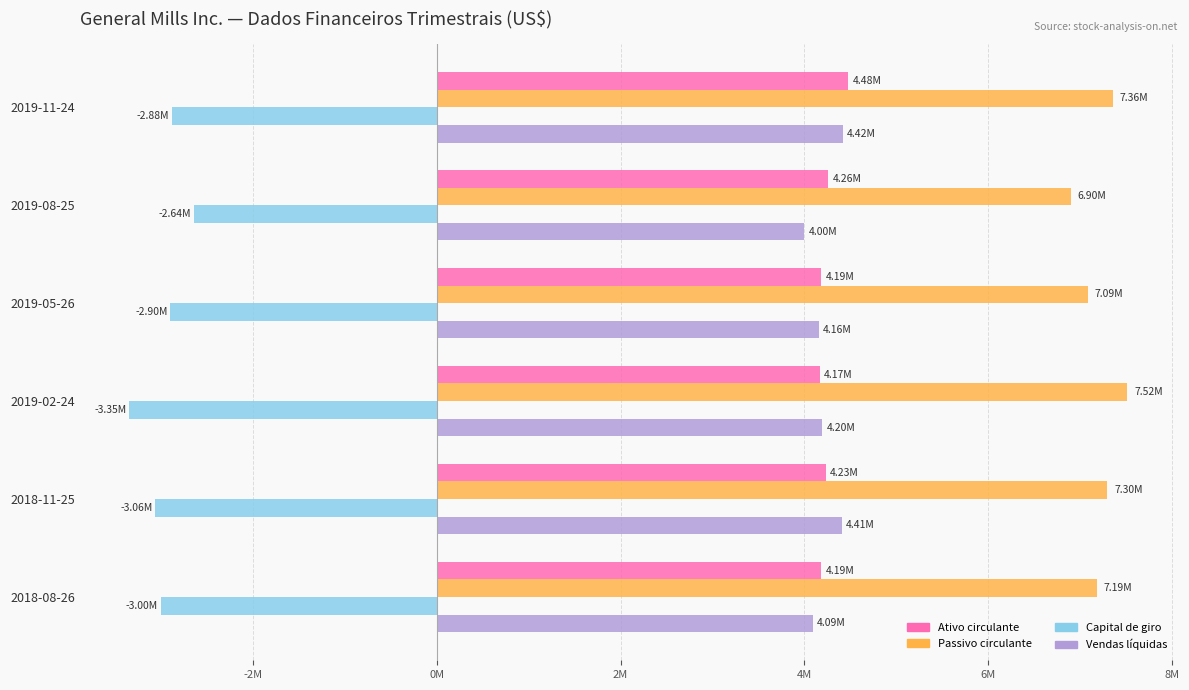

Which series has the largest total across all categories?

Passivo circulante